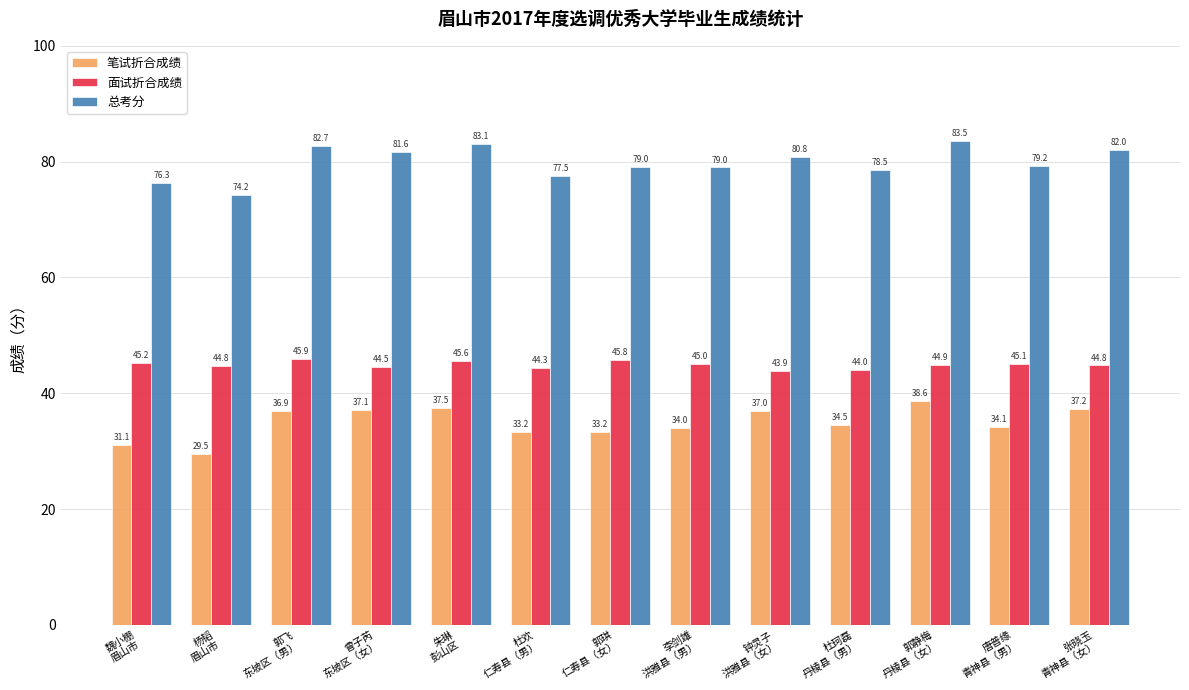

At how many categories does at least one series exceed 53?

13